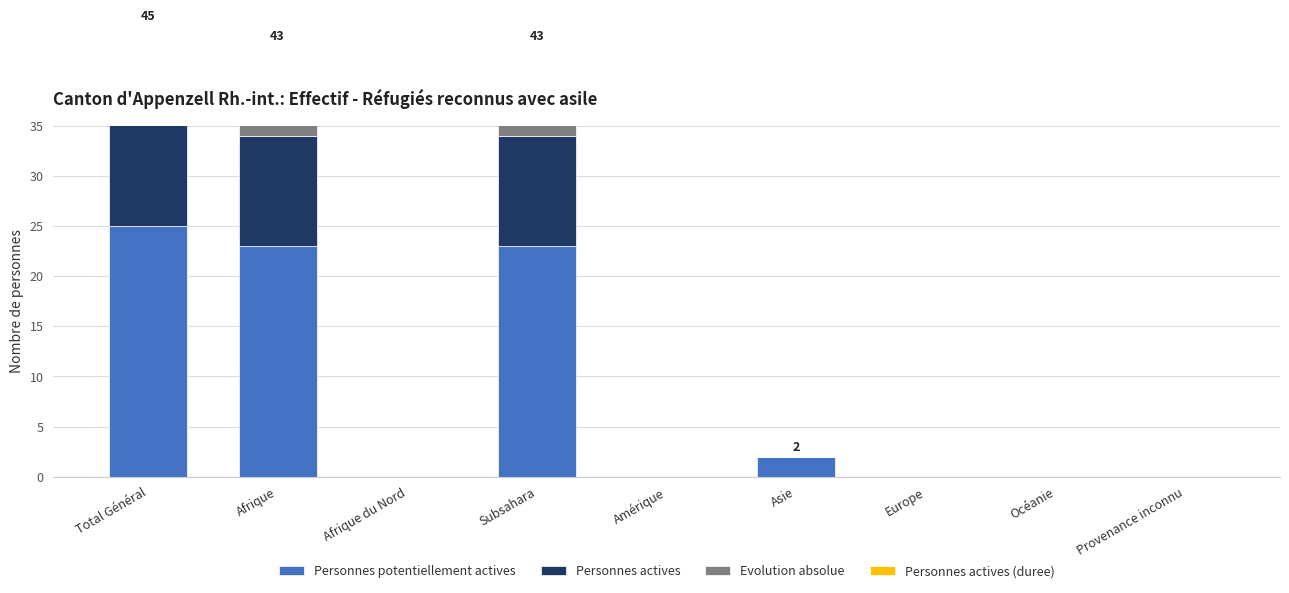

Reading left to right, list all the values displayed in this chart.

Personnes potentiellement actives: Total Général=25	Afrique=23	Afrique du Nord=0	Subsahara=23	Amérique=0	Asie=2	Europe=0	Océanie=0	Provenance inconnu=0
Personnes actives: Total Général=11	Afrique=11	Afrique du Nord=0	Subsahara=11	Amérique=0	Asie=0	Europe=0	Océanie=0	Provenance inconnu=0
Evolution absolue: Total Général=4	Afrique=4	Afrique du Nord=0	Subsahara=4	Amérique=0	Asie=0	Europe=0	Océanie=0	Provenance inconnu=0
Personnes actives (duree): Total Général=5	Afrique=5	Afrique du Nord=0	Subsahara=5	Amérique=0	Asie=0	Europe=0	Océanie=0	Provenance inconnu=0